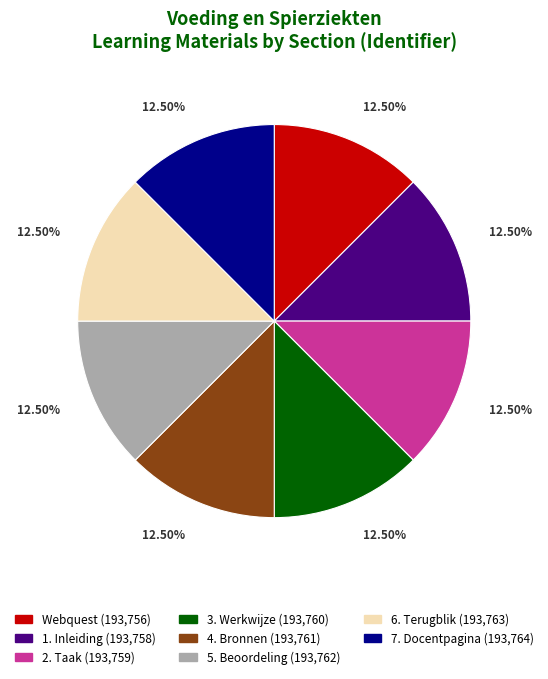

The 1. Inleiding slice represents 21% of the pie. True or false?

False